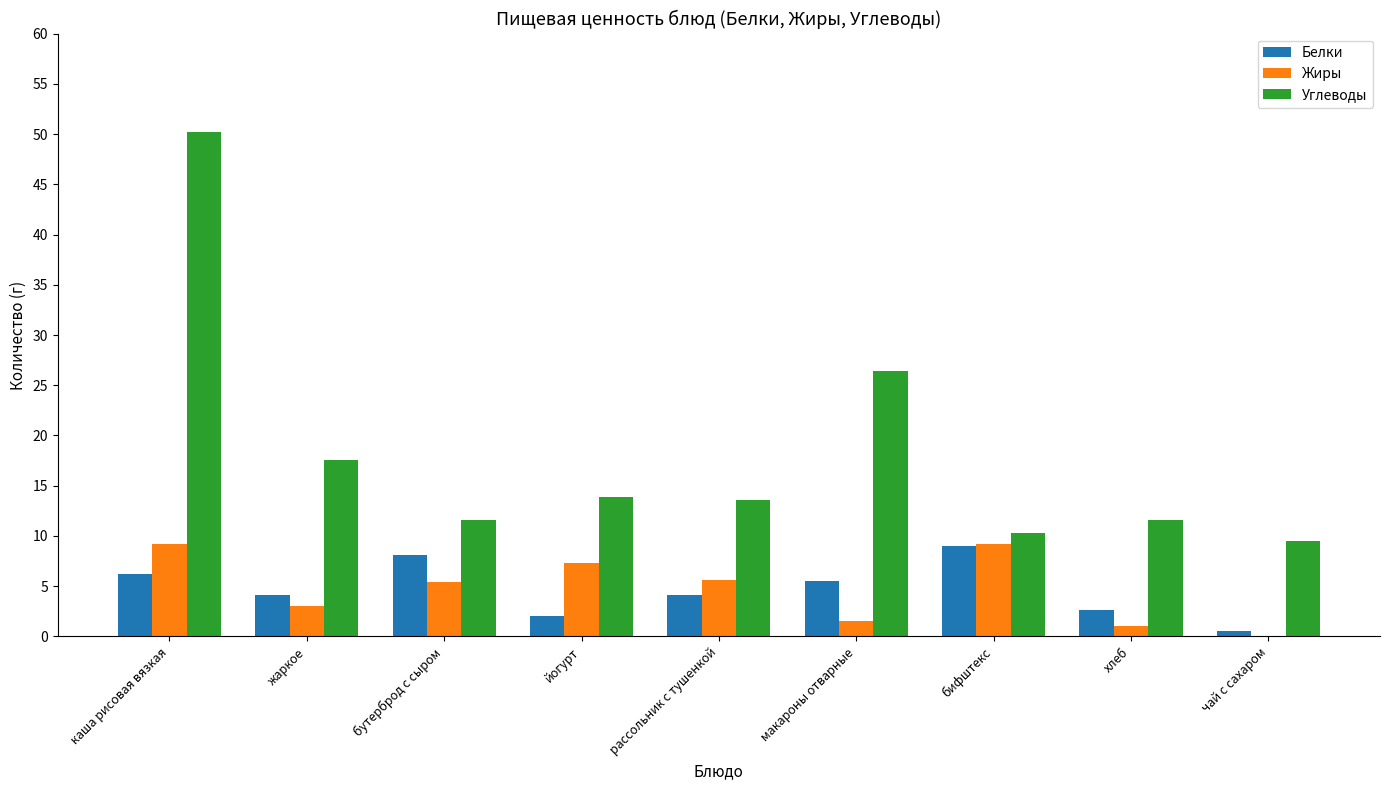

What is the sum of the Углеводы values at рассольник с тушенкой and каша рисовая вязкая?

63.8